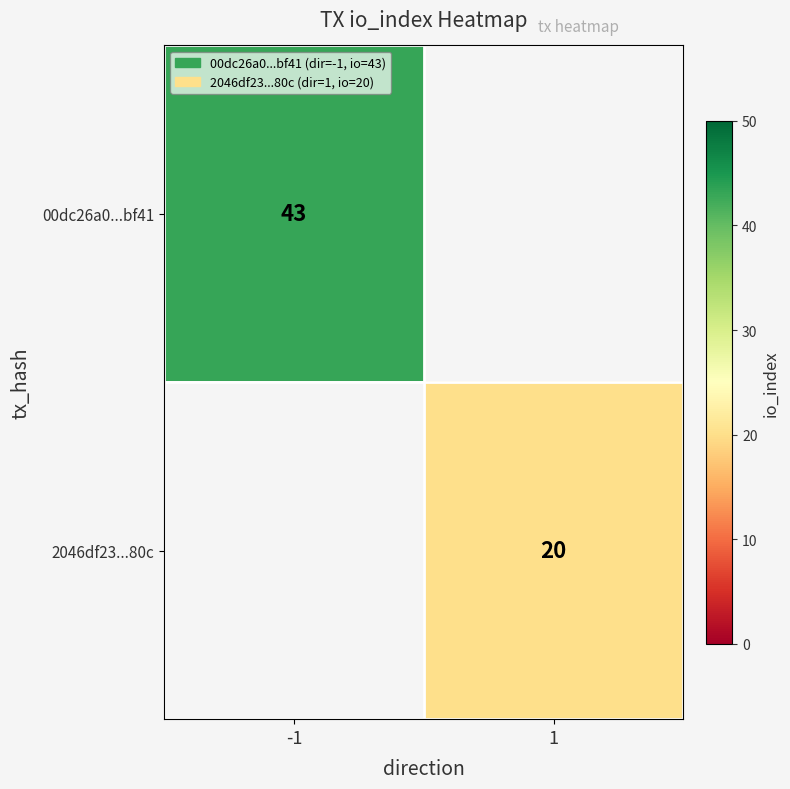

Which has a higher value, -1 or 1?

-1